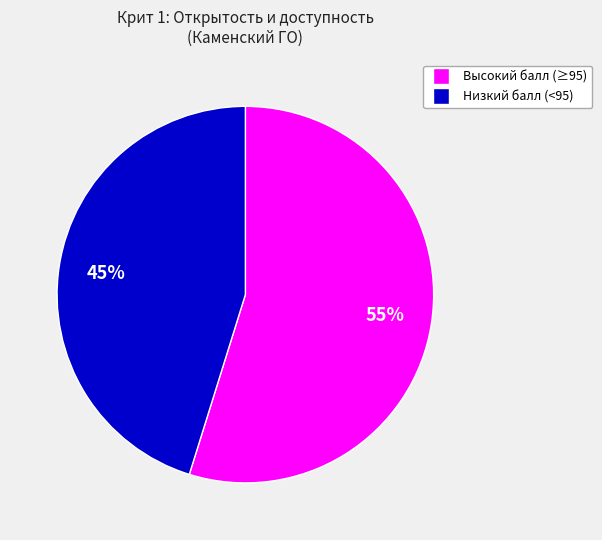

Is there a majority slice in this chart?

Yes